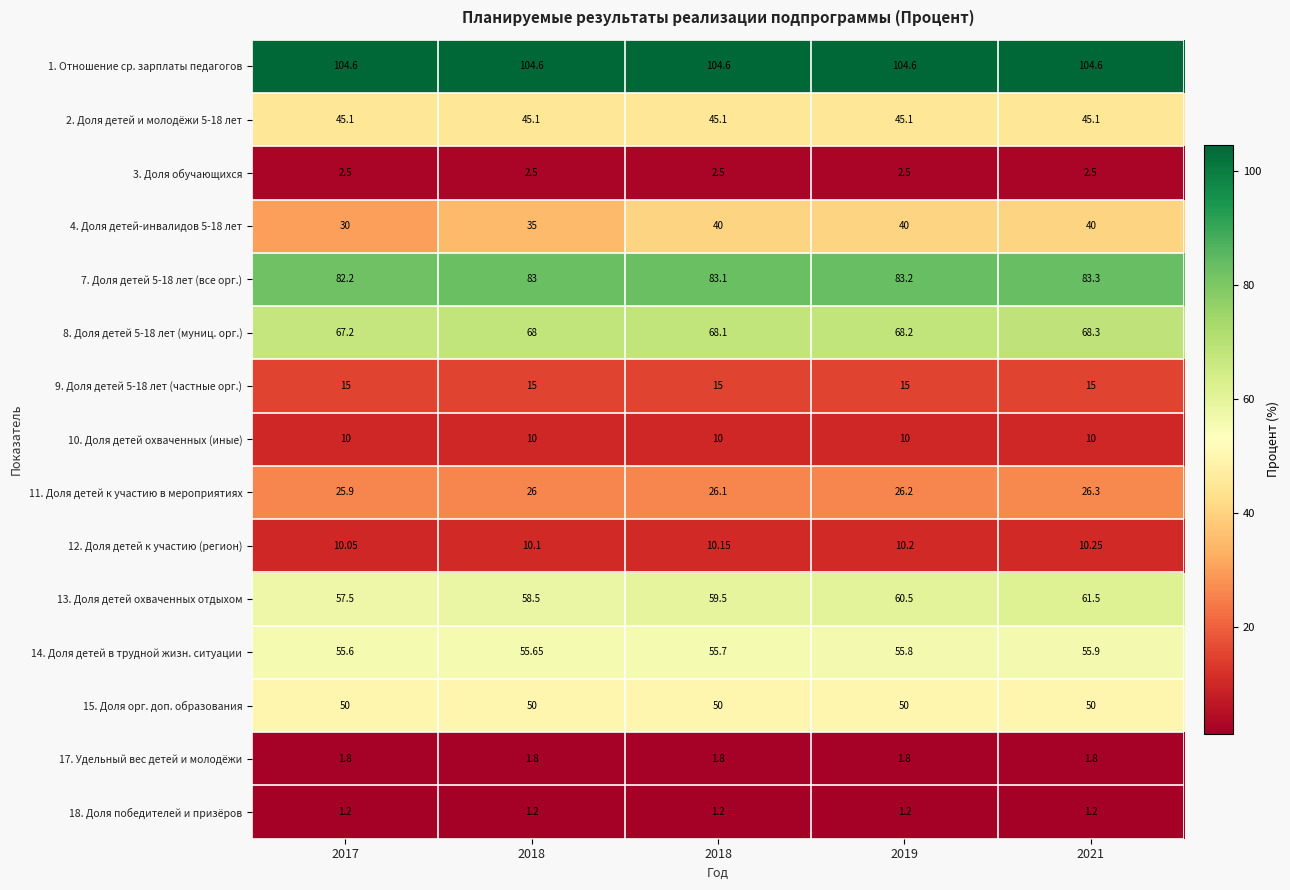

How many data points does each series have?

5